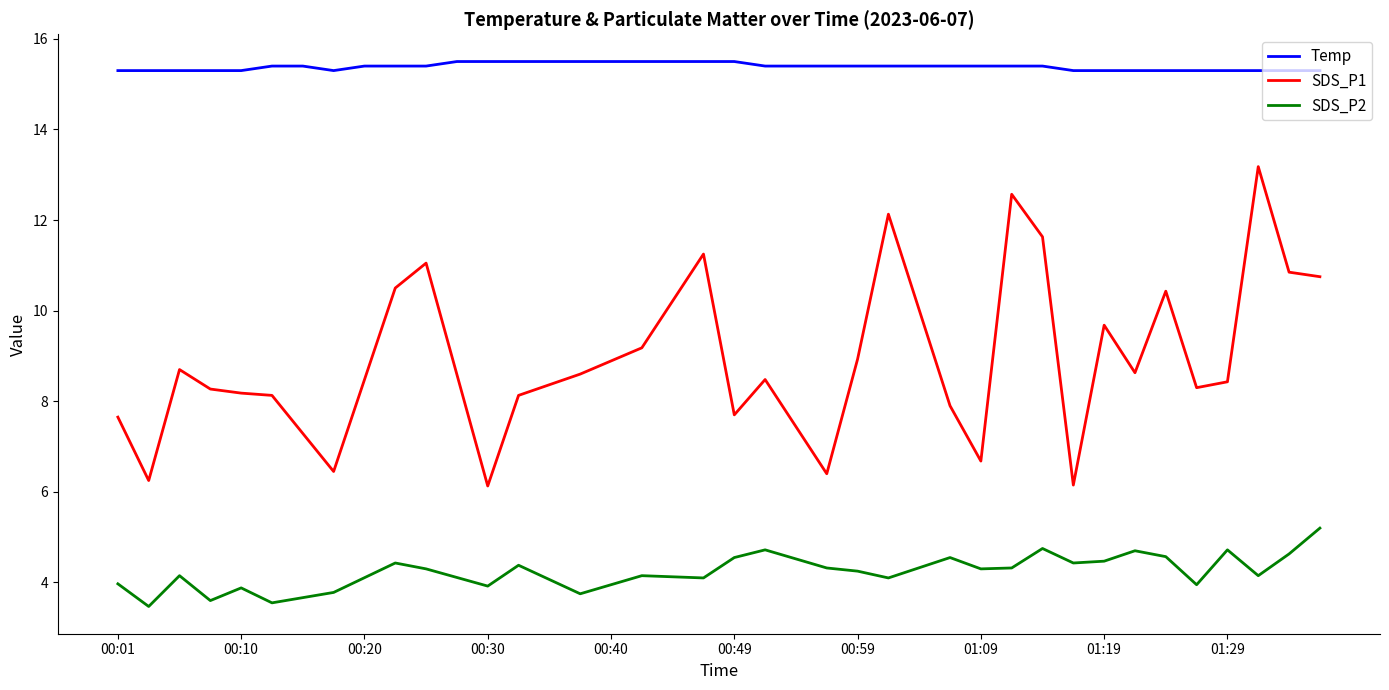

How many points are lower than both their immediate neighbors (excluding endpoints)?

1